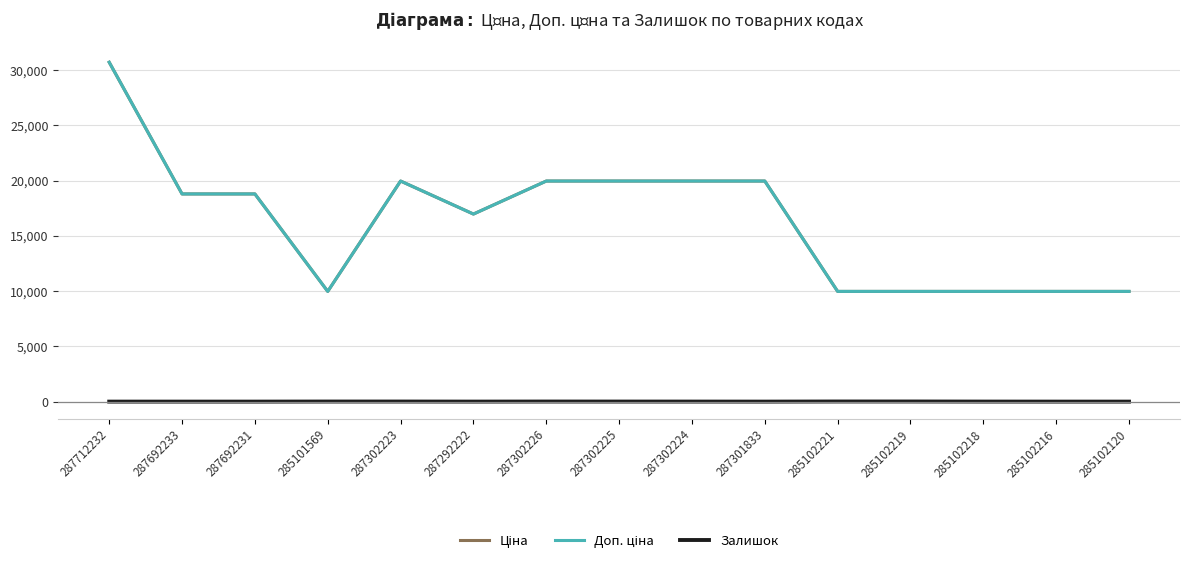

Which series has the largest range (max minus min)?

Ціна